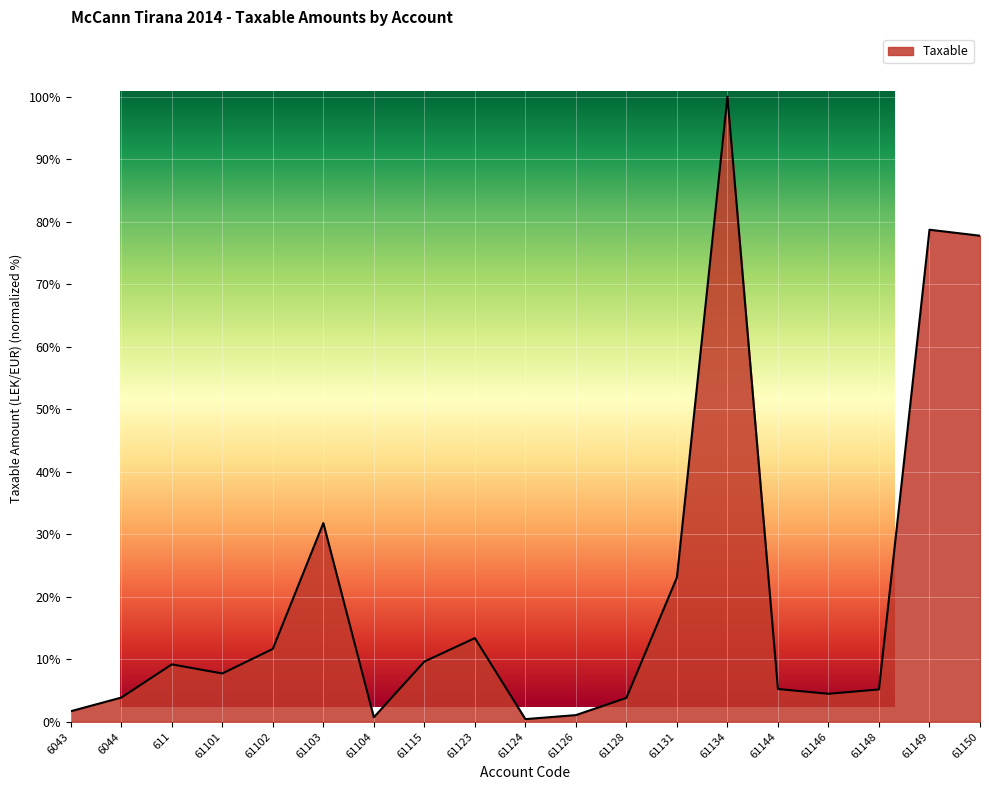

What is the change in value from 61102 to 61131?

+11.4